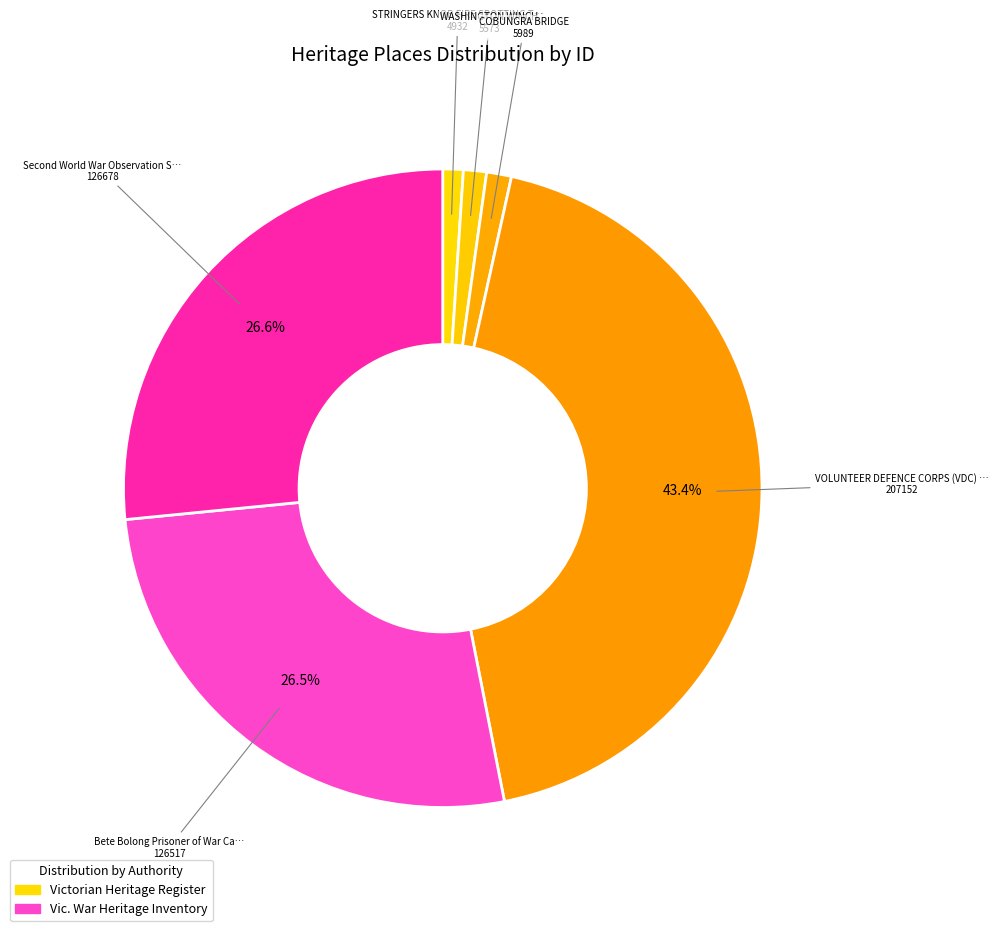

What is the smallest slice in the pie chart?

STRINGERS KNOB FIRE SPOTTING TOWER